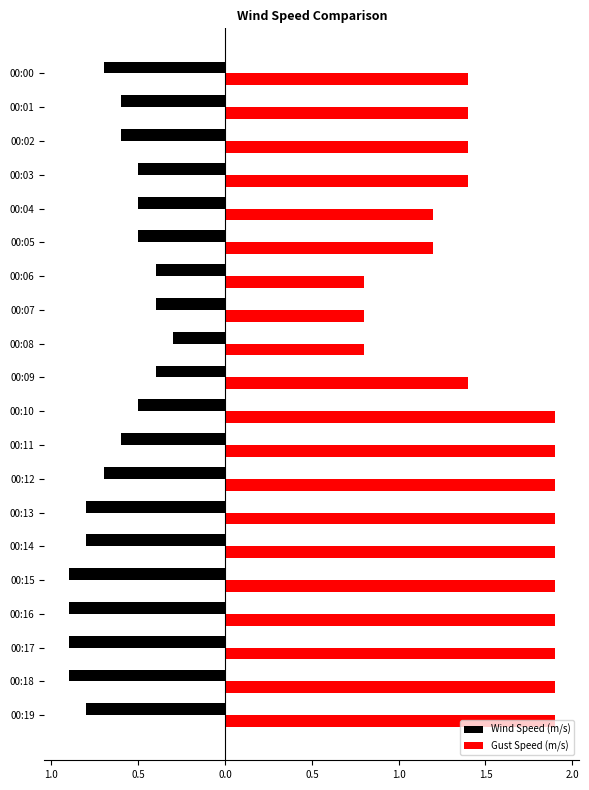

What is the value of the Wind Speed (m/s) bar at the 10th from the left?

-0.4